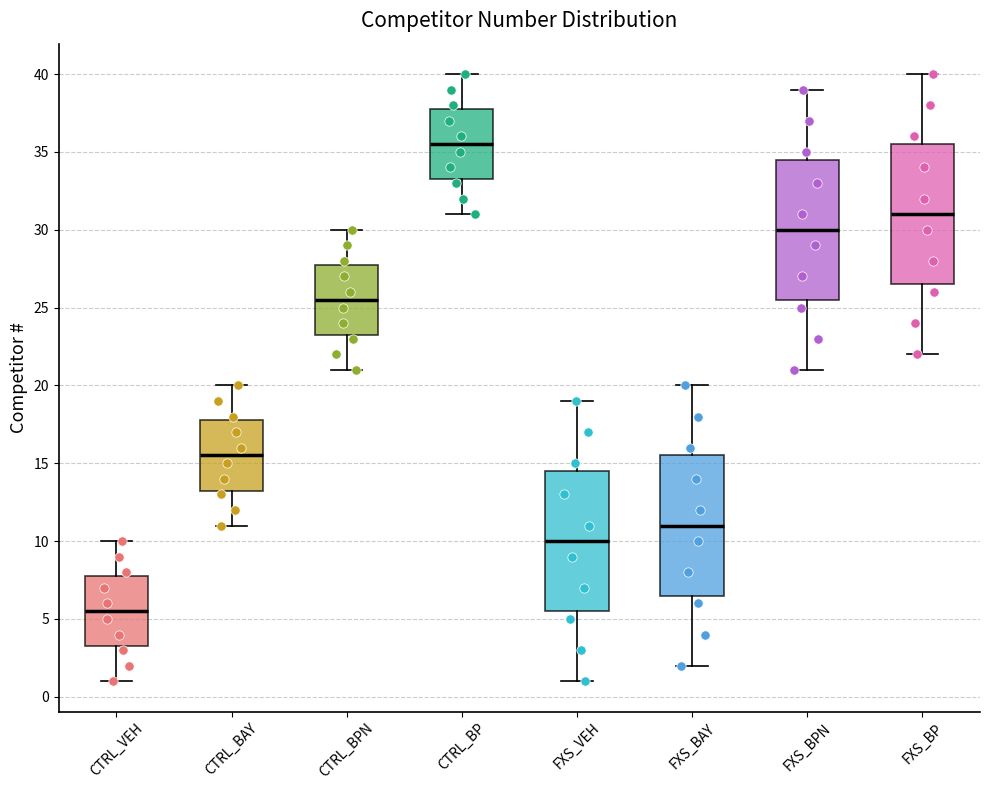

Reading left to right, read every box against the y-axis: the position of its median line, the range the box covers, and the ends of its whiskers. The values are not printed on the chart, so give them approximately, as read against the axis.

CTRL_VEH: median 5.5, box 3.5 to 8.0, whiskers 1.0 to 10.0
CTRL_BAY: median 15.5, box 13.5 to 18.0, whiskers 11.0 to 20.0
CTRL_BPN: median 25.5, box 23.5 to 28.0, whiskers 21.0 to 30.0
CTRL_BP: median 35.5, box 33.5 to 38.0, whiskers 31.0 to 40.0
FXS_VEH: median 10.0, box 5.5 to 14.5, whiskers 1.0 to 19.0
FXS_BAY: median 11.0, box 6.5 to 15.5, whiskers 2.0 to 20.0
FXS_BPN: median 30.0, box 25.5 to 34.5, whiskers 21.0 to 39.0
FXS_BP: median 31.0, box 26.5 to 35.5, whiskers 22.0 to 40.0